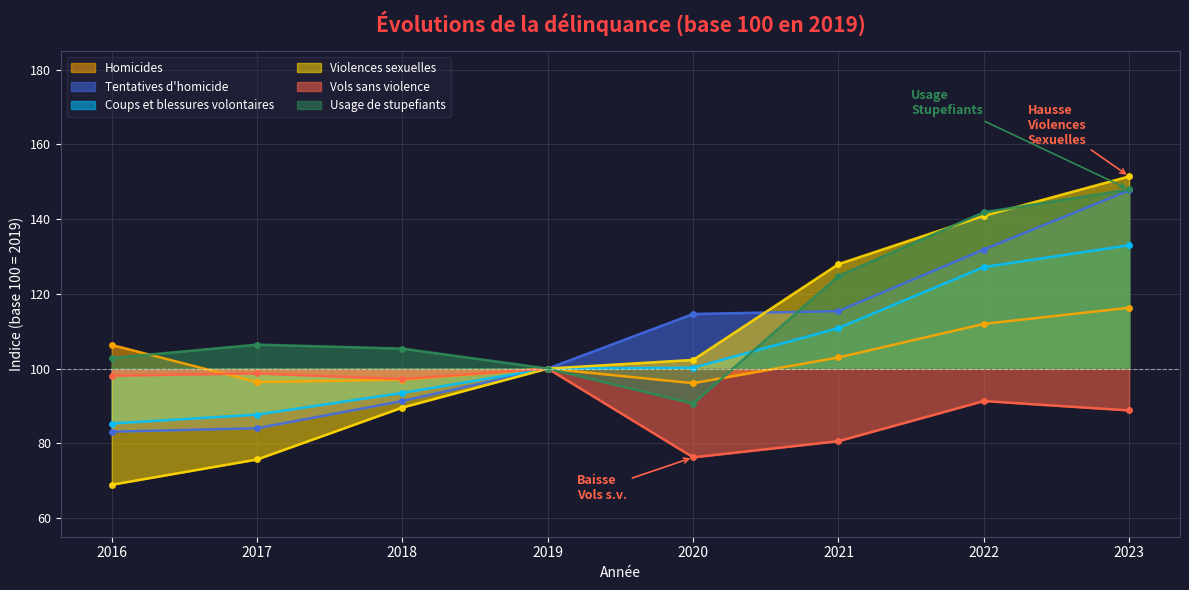

Read the Usage de stupefiants value at 2019.

100.0